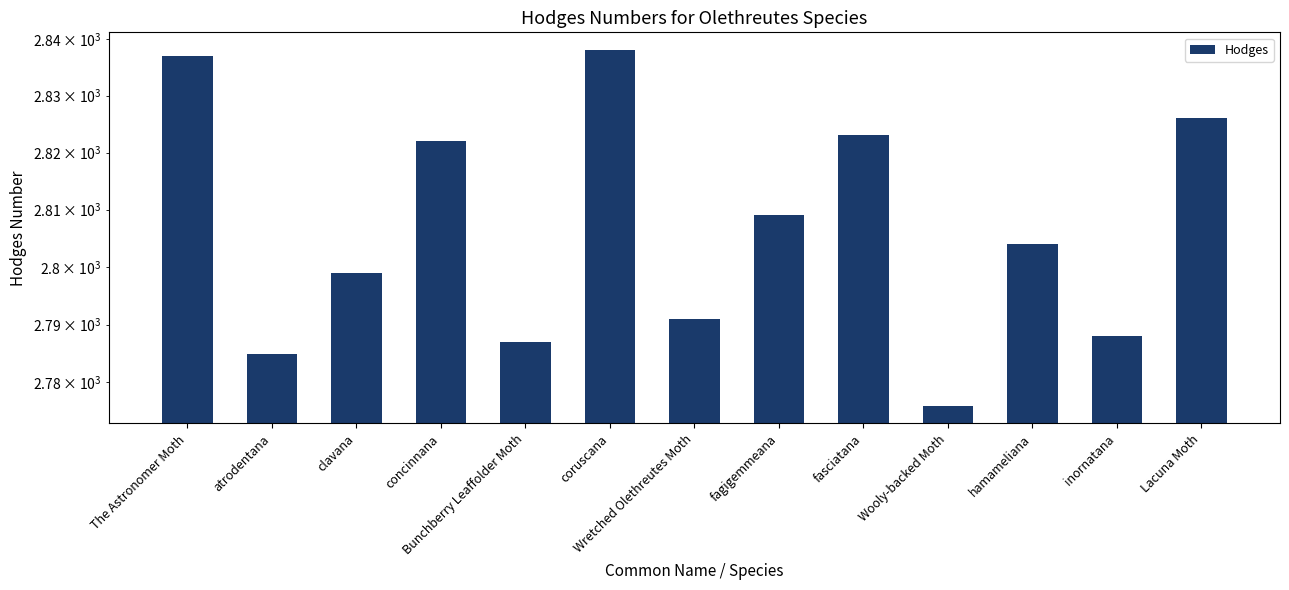

At which label is the value closest to 2807?

fagigemmeana